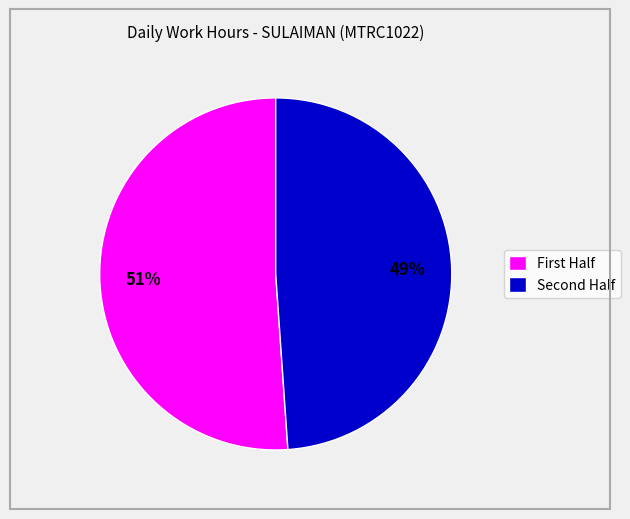

Is there any slice that represents more than half of the pie?

Yes